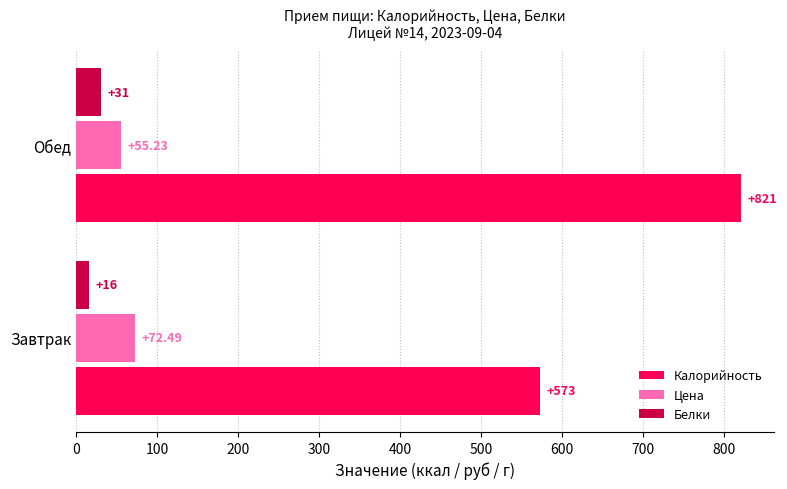

What is the difference between the maximum and minimum values in the Белки series?

15.0